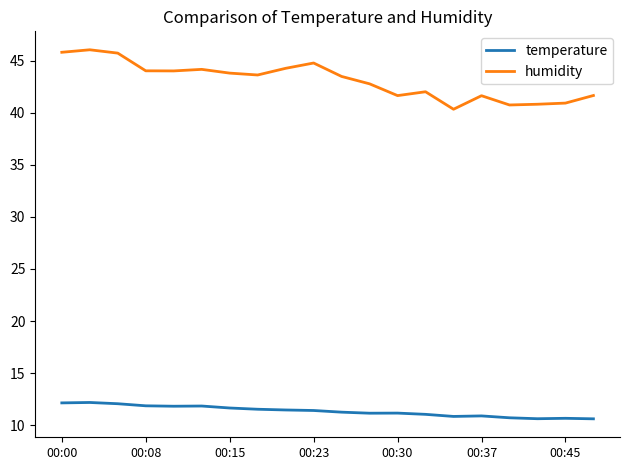

What is the average value of the humidity series?

43.1